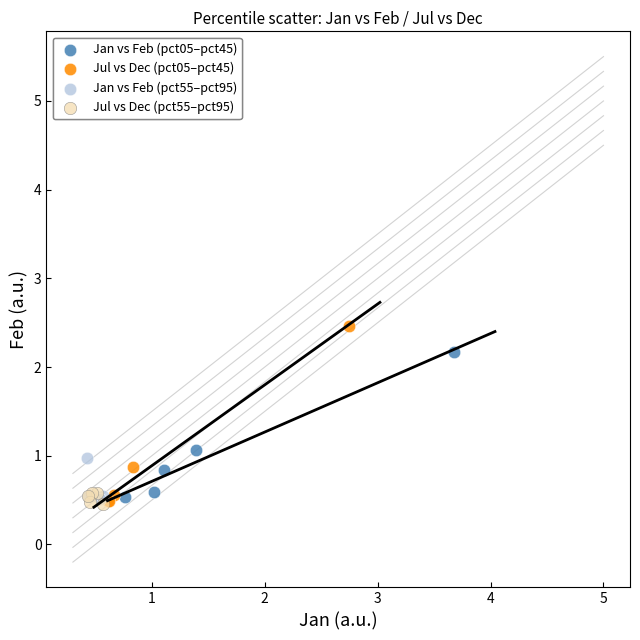

What are all the series names shown in the legend?

Jan vs Feb (pct05–pct45), Jul vs Dec (pct05–pct45), Jan vs Feb (pct55–pct95), Jul vs Dec (pct55–pct95)